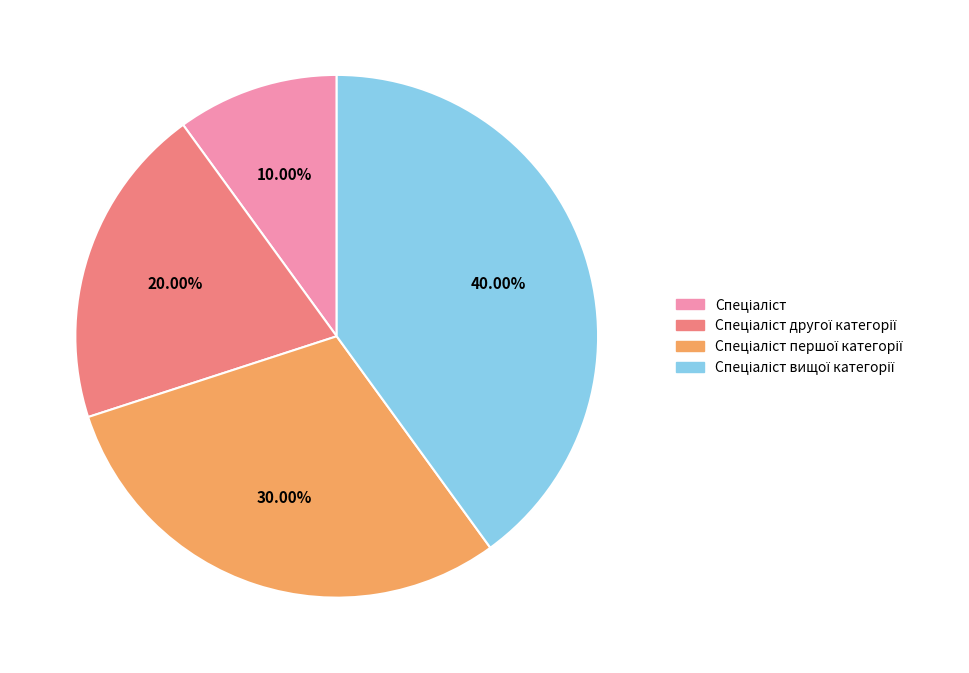

Does any single category account for the majority?

No